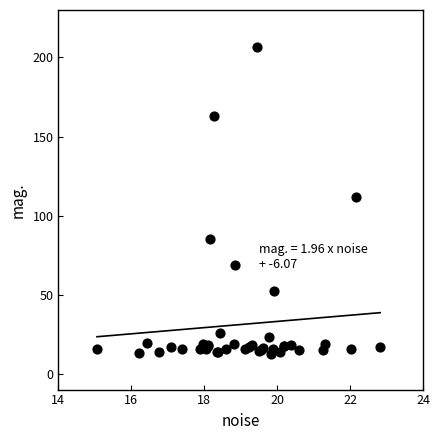

What Y value in the scatter plot is closest to 109?

112.0